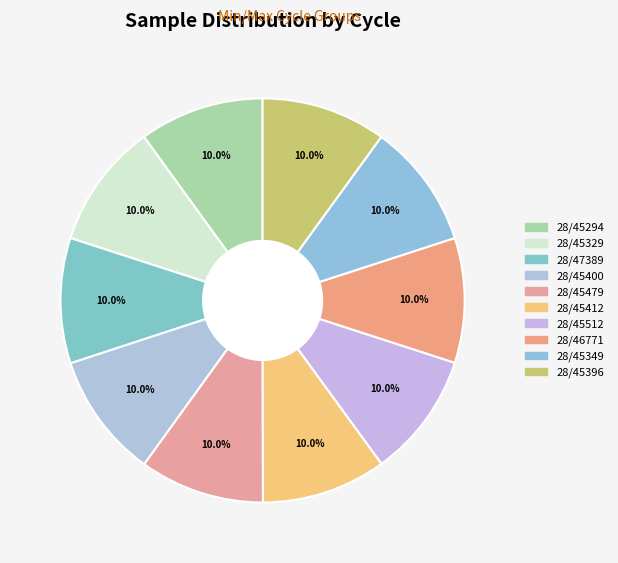

How many segments does this pie chart have?

10